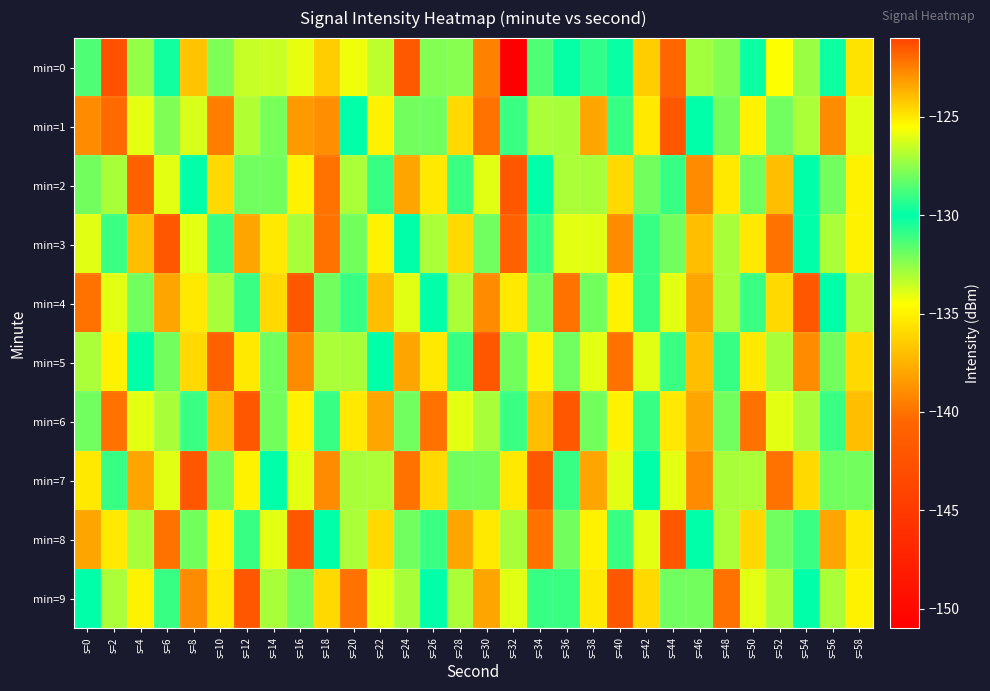

Reading left to right, list all the values displayed in this chart.

min=0: s=0=-131.4	s=2=-142.6	s=4=-127.4	s=6=-129.7	s=8=-136.8	s=10=-132.2	s=12=-133.5	s=14=-133.6	s=16=-134.1	s=18=-136.4	s=20=-125.8	s=22=-133.3	s=24=-121.5	s=26=-127.7	s=28=-127.7	s=30=-139.4	s=32=-151.0	s=34=-131.4	s=36=-129.9	s=38=-129.2	s=40=-130.2	s=42=-136.4	s=44=-140.5	s=46=-132.8	s=48=-132.4	s=50=-129.8	s=52=-125.6	s=54=-127.3	s=56=-130.2	s=58=-135.5
min=1: s=0=-139.0	s=2=-140.3	s=4=-134.0	s=6=-127.8	s=8=-133.8	s=10=-139.5	s=12=-126.9	s=14=-127.9	s=16=-138.5	s=18=-122.8	s=20=-130.0	s=22=-135.0	s=24=-128.0	s=26=-132.0	s=28=-136.0	s=30=-140.0	s=32=-129.0	s=34=-127.0	s=36=-133.0	s=38=-138.0	s=40=-131.0	s=42=-125.0	s=44=-142.0	s=46=-130.0	s=48=-128.0	s=50=-135.0	s=52=-132.0	s=54=-127.0	s=56=-139.0	s=58=-134.0
min=2: s=0=-128.0	s=2=-133.0	s=4=-141.0	s=6=-126.0	s=8=-130.0	s=10=-136.0	s=12=-132.0	s=14=-128.0	s=16=-135.0	s=18=-140.0	s=20=-127.0	s=22=-131.0	s=24=-138.0	s=26=-125.0	s=28=-129.0	s=30=-134.0	s=32=-142.0	s=34=-130.0	s=36=-127.0	s=38=-133.0	s=40=-136.0	s=42=-128.0	s=44=-131.0	s=46=-139.0	s=48=-125.0	s=50=-132.0	s=52=-137.0	s=54=-130.0	s=56=-128.0	s=58=-135.0
min=3: s=0=-134.0	s=2=-129.0	s=4=-137.0	s=6=-142.0	s=8=-126.0	s=10=-131.0	s=12=-138.0	s=14=-125.0	s=16=-133.0	s=18=-140.0	s=20=-128.0	s=22=-135.0	s=24=-130.0	s=26=-127.0	s=28=-136.0	s=30=-132.0	s=32=-141.0	s=34=-129.0	s=36=-126.0	s=38=-134.0	s=40=-139.0	s=42=-131.0	s=44=-128.0	s=46=-137.0	s=48=-133.0	s=50=-125.0	s=52=-140.0	s=54=-130.0	s=56=-127.0	s=58=-135.0
min=4: s=0=-140.0	s=2=-126.0	s=4=-132.0	s=6=-138.0	s=8=-125.0	s=10=-133.0	s=12=-129.0	s=14=-136.0	s=16=-142.0	s=18=-128.0	s=20=-131.0	s=22=-137.0	s=24=-134.0	s=26=-130.0	s=28=-127.0	s=30=-139.0	s=32=-125.0	s=34=-132.0	s=36=-140.0	s=38=-128.0	s=40=-135.0	s=42=-131.0	s=44=-126.0	s=46=-138.0	s=48=-133.0	s=50=-129.0	s=52=-136.0	s=54=-142.0	s=56=-130.0	s=58=-127.0
min=5: s=0=-127.0	s=2=-135.0	s=4=-130.0	s=6=-128.0	s=8=-136.0	s=10=-141.0	s=12=-125.0	s=14=-132.0	s=16=-139.0	s=18=-127.0	s=20=-133.0	s=22=-130.0	s=24=-138.0	s=26=-125.0	s=28=-131.0	s=30=-142.0	s=32=-128.0	s=34=-135.0	s=36=-132.0	s=38=-126.0	s=40=-140.0	s=42=-134.0	s=44=-129.0	s=46=-137.0	s=48=-131.0	s=50=-125.0	s=52=-133.0	s=54=-139.0	s=56=-128.0	s=58=-136.0
min=6: s=0=-132.0	s=2=-140.0	s=4=-126.0	s=6=-133.0	s=8=-129.0	s=10=-137.0	s=12=-142.0	s=14=-128.0	s=16=-135.0	s=18=-131.0	s=20=-125.0	s=22=-138.0	s=24=-132.0	s=26=-140.0	s=28=-126.0	s=30=-133.0	s=32=-129.0	s=34=-137.0	s=36=-142.0	s=38=-128.0	s=40=-135.0	s=42=-131.0	s=44=-125.0	s=46=-138.0	s=48=-132.0	s=50=-140.0	s=52=-126.0	s=54=-133.0	s=56=-129.0	s=58=-137.0
min=7: s=0=-125.0	s=2=-131.0	s=4=-138.0	s=6=-134.0	s=8=-142.0	s=10=-128.0	s=12=-135.0	s=14=-130.0	s=16=-126.0	s=18=-139.0	s=20=-133.0	s=22=-127.0	s=24=-140.0	s=26=-136.0	s=28=-132.0	s=30=-128.0	s=32=-125.0	s=34=-142.0	s=36=-131.0	s=38=-138.0	s=40=-134.0	s=42=-130.0	s=44=-126.0	s=46=-139.0	s=48=-133.0	s=50=-127.0	s=52=-140.0	s=54=-136.0	s=56=-132.0	s=58=-128.0
min=8: s=0=-138.0	s=2=-125.0	s=4=-133.0	s=6=-140.0	s=8=-128.0	s=10=-135.0	s=12=-131.0	s=14=-126.0	s=16=-142.0	s=18=-130.0	s=20=-127.0	s=22=-136.0	s=24=-132.0	s=26=-129.0	s=28=-138.0	s=30=-125.0	s=32=-133.0	s=34=-140.0	s=36=-128.0	s=38=-135.0	s=40=-131.0	s=42=-126.0	s=44=-142.0	s=46=-130.0	s=48=-127.0	s=50=-136.0	s=52=-132.0	s=54=-129.0	s=56=-138.0	s=58=-125.0
min=9: s=0=-130.0	s=2=-127.0	s=4=-135.0	s=6=-131.0	s=8=-139.0	s=10=-125.0	s=12=-142.0	s=14=-133.0	s=16=-128.0	s=18=-136.0	s=20=-140.0	s=22=-126.0	s=24=-133.0	s=26=-130.0	s=28=-127.0	s=30=-138.0	s=32=-134.0	s=34=-131.0	s=36=-129.0	s=38=-125.0	s=40=-142.0	s=42=-136.0	s=44=-132.0	s=46=-128.0	s=48=-140.0	s=50=-126.0	s=52=-133.0	s=54=-130.0	s=56=-127.0	s=58=-135.0